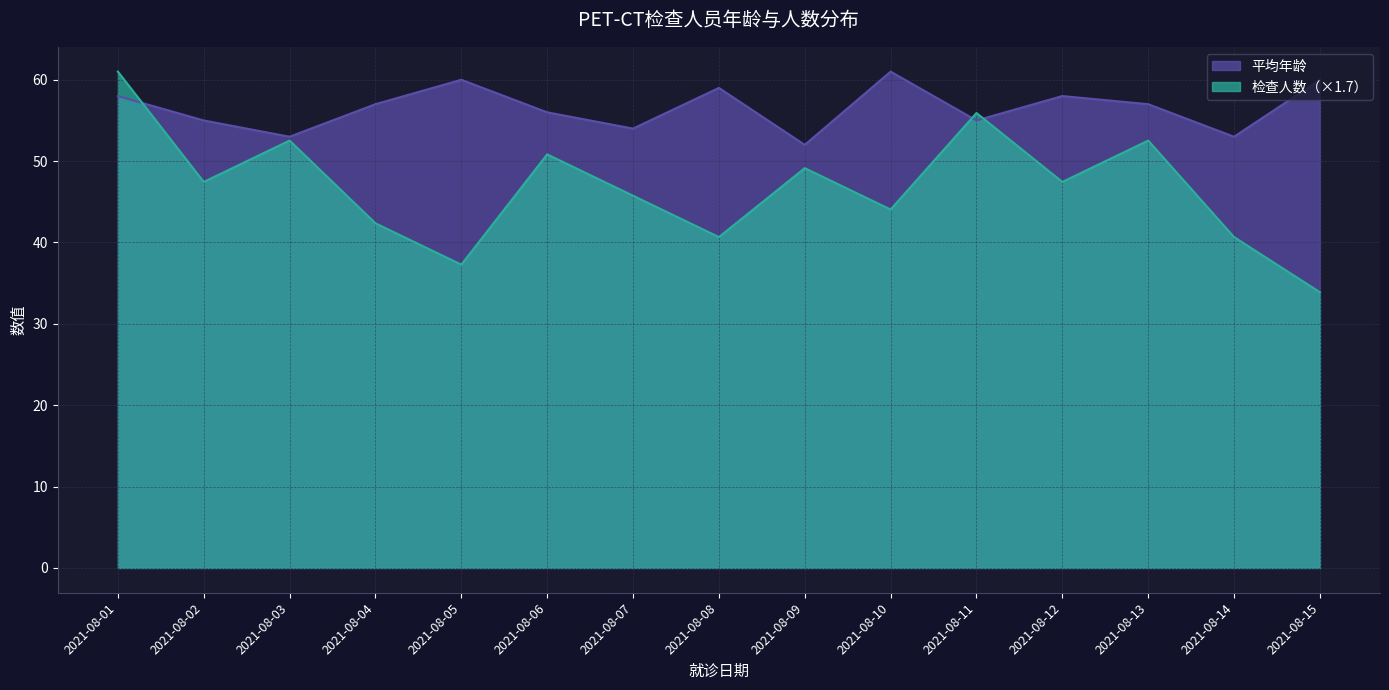

How many interior local peaks does the 检查人数 series have?

5